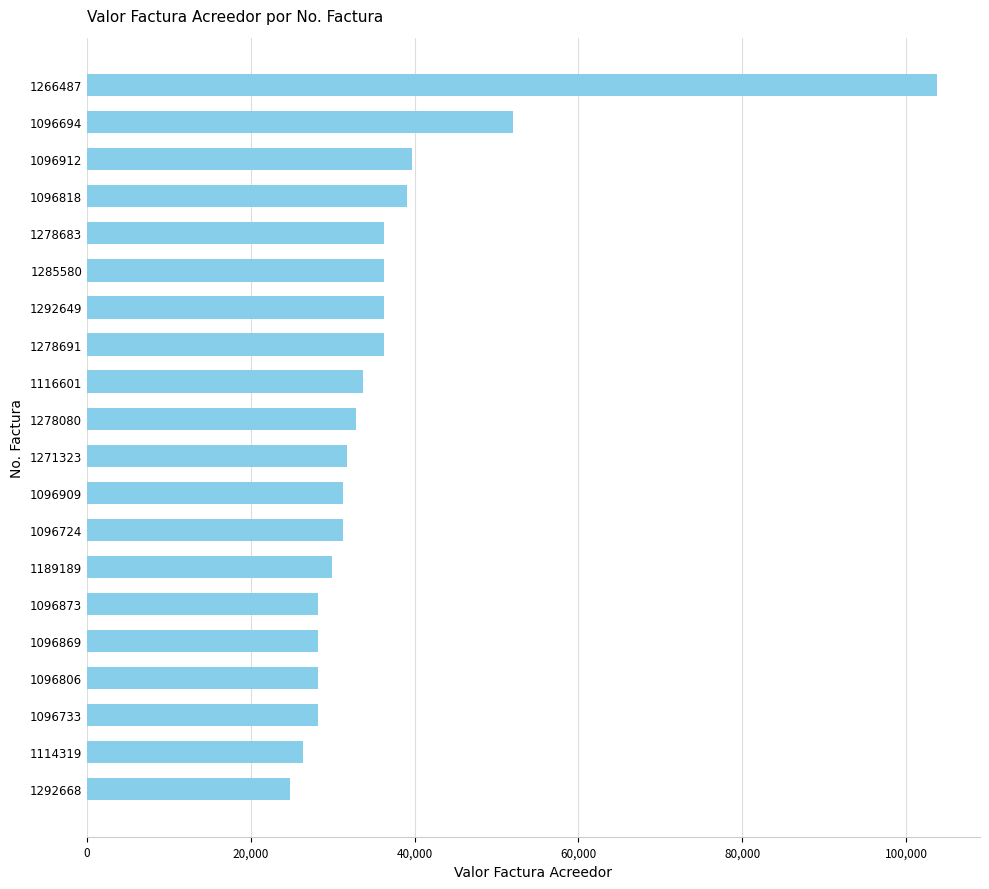

Reading bottom to top, transcribe all the data shown in this chart.

24800	26400	28200	28200	28200	28200	29900	31200	31200	31700	32900	33700	36300	36300	36300	36300	39100	39700	52025	103820